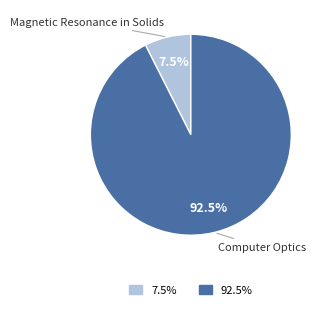

To the nearest percent, what is the difference between the largest and smallest slice percentages?

85%